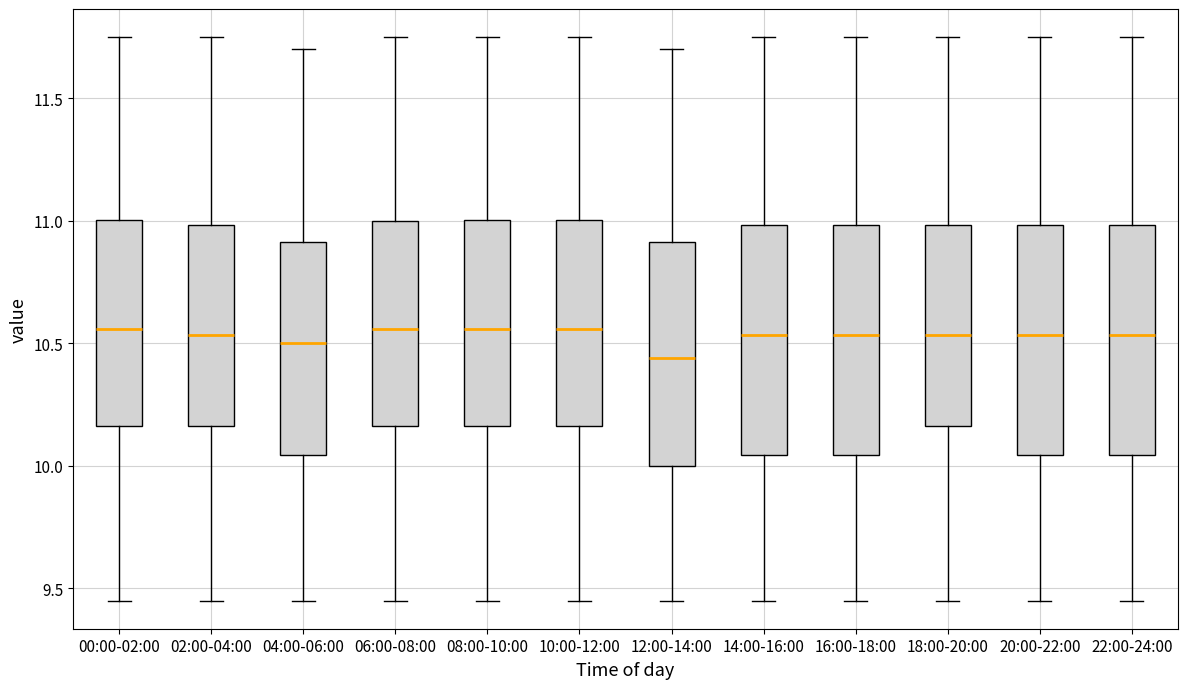

Reading left to right, read every box against the y-axis: the position of its median line, the range the box covers, and the ends of its whiskers. The values are not printed on the chart, so give them approximately, as read against the axis.

00:00-02:00: median 10.55, box 10.15 to 11.00, whiskers 9.45 to 11.75
02:00-04:00: median 10.55, box 10.15 to 11.00, whiskers 9.45 to 11.75
04:00-06:00: median 10.50, box 10.05 to 10.90, whiskers 9.45 to 11.70
06:00-08:00: median 10.55, box 10.15 to 11.00, whiskers 9.45 to 11.75
08:00-10:00: median 10.55, box 10.15 to 11.00, whiskers 9.45 to 11.75
10:00-12:00: median 10.55, box 10.15 to 11.00, whiskers 9.45 to 11.75
12:00-14:00: median 10.45, box 10.00 to 10.90, whiskers 9.45 to 11.70
14:00-16:00: median 10.55, box 10.05 to 11.00, whiskers 9.45 to 11.75
16:00-18:00: median 10.55, box 10.05 to 11.00, whiskers 9.45 to 11.75
18:00-20:00: median 10.55, box 10.15 to 11.00, whiskers 9.45 to 11.75
20:00-22:00: median 10.55, box 10.05 to 11.00, whiskers 9.45 to 11.75
22:00-24:00: median 10.55, box 10.05 to 11.00, whiskers 9.45 to 11.75